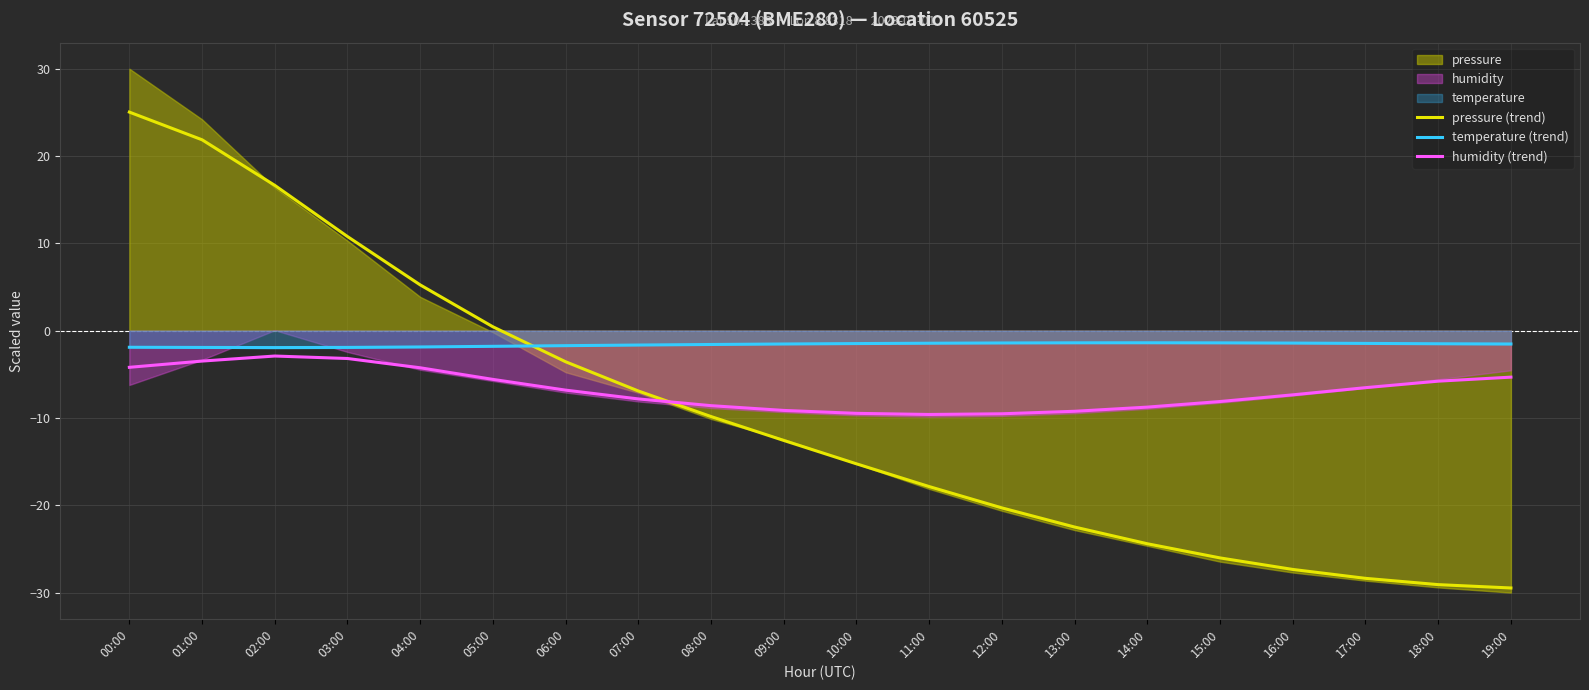

Is it true that pressure (trend) equals -24.4 at 14:00?

True